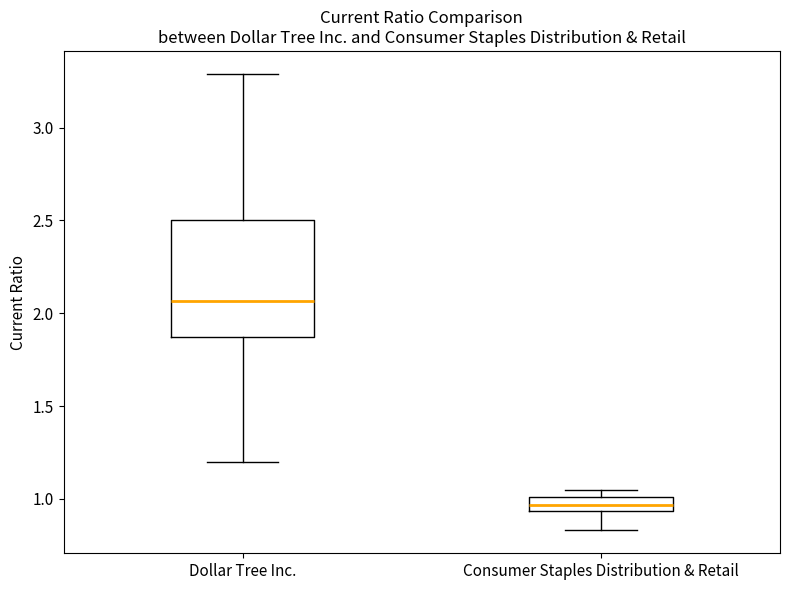

Comparing the boxes themselves (not the whiskers), which one is the tallest?

Dollar Tree Inc.